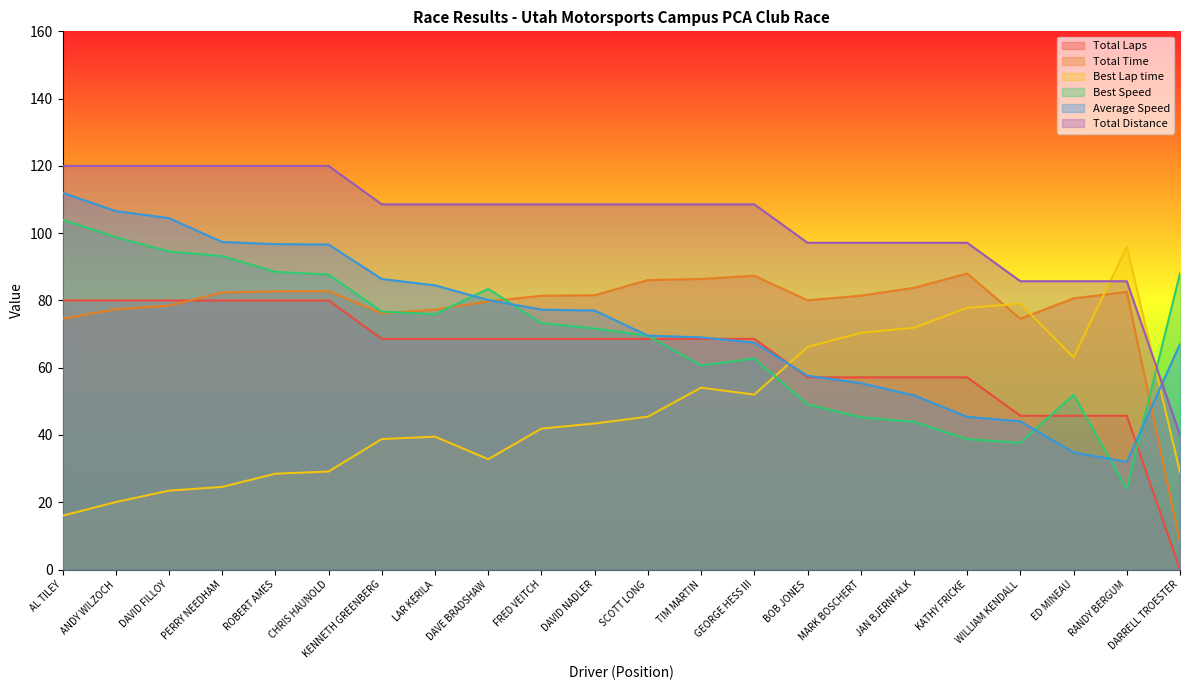

What is the total value across all series at DARRELL TROESTER?

231.9